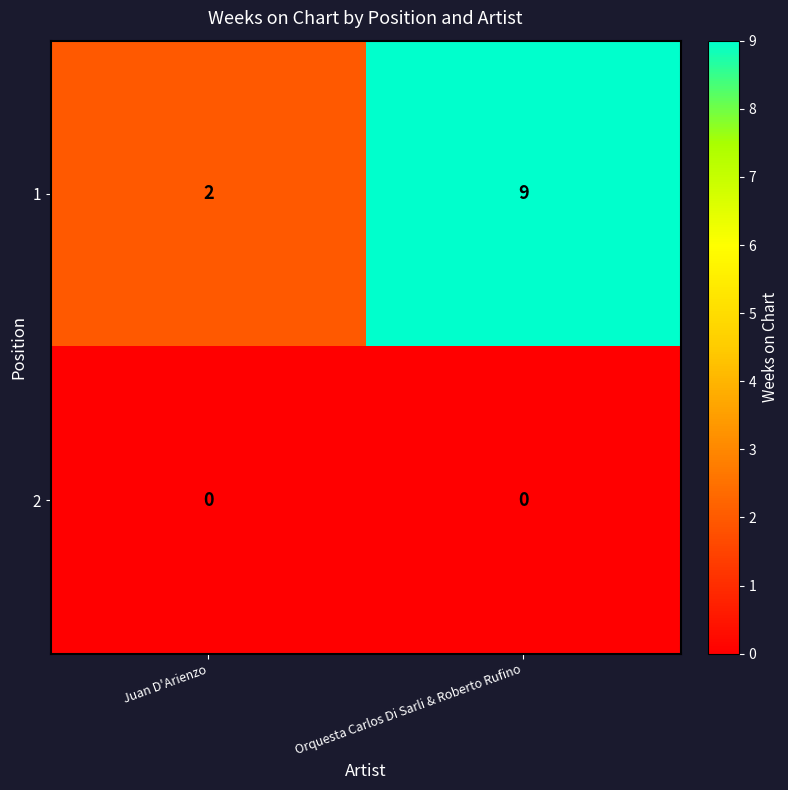

At which label does 1 reach its minimum?

Juan D'Arienzo